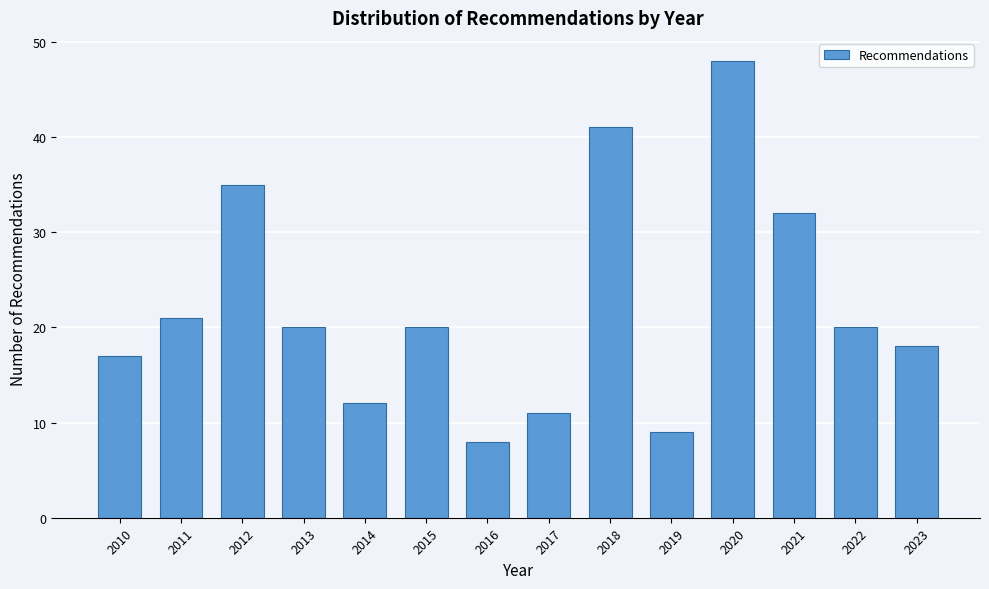

Reading left to right, extract all data points from this chart.

2010=17	2011=21	2012=35	2013=20	2014=12	2015=20	2016=8	2017=11	2018=41	2019=9	2020=48	2021=32	2022=20	2023=18